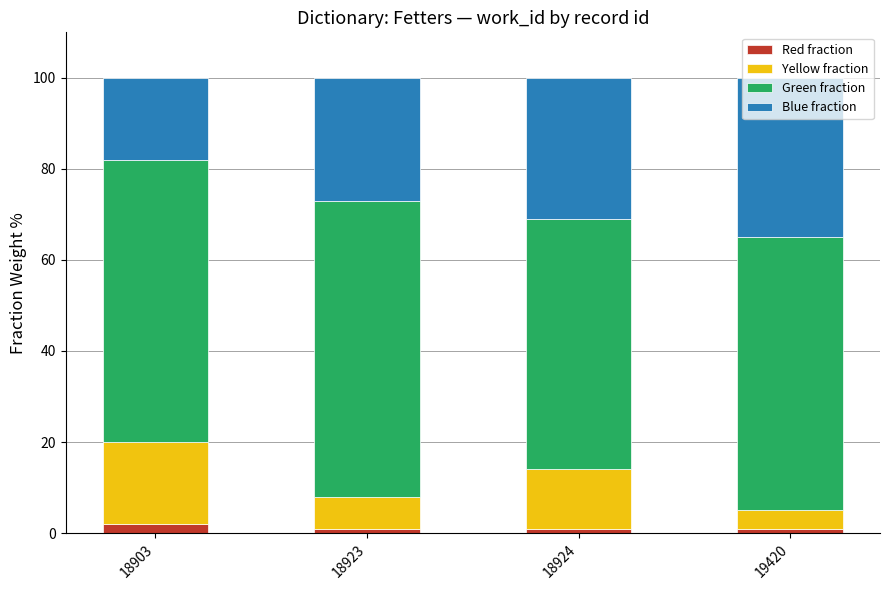

The Red fraction series shows 1 at 18923. True or false?

True